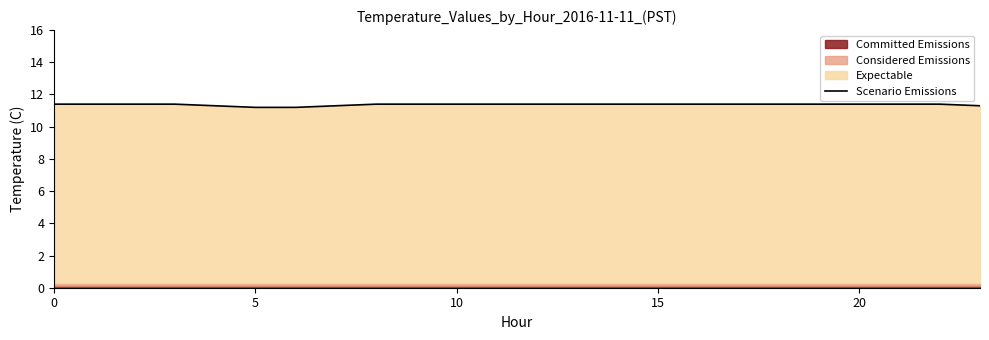

True or false: there are more than 1 points higher than both neighbors.

False